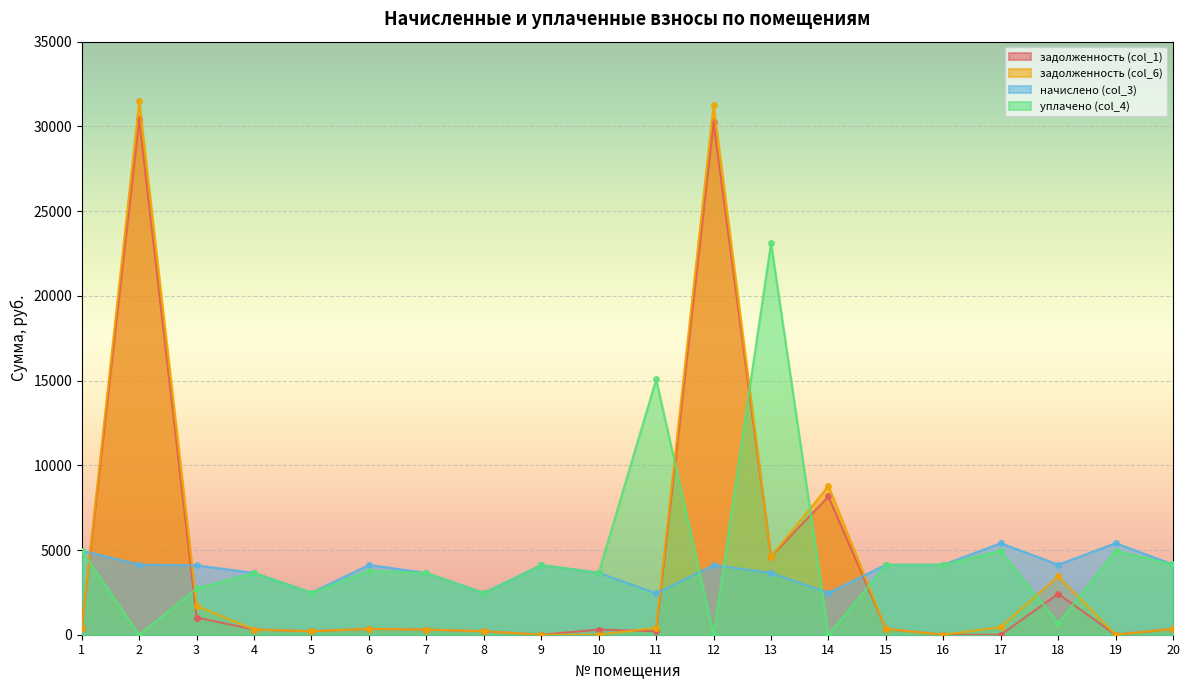

What are all the series names shown in the legend?

задолженность (col_1), задолженность (col_6), начислено (col_3), уплачено (col_4)